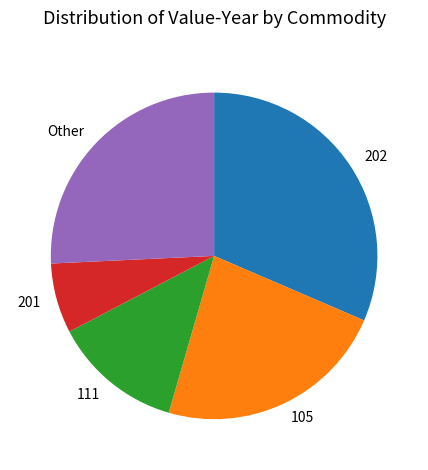

Which has a higher value, 202 or Other?

202